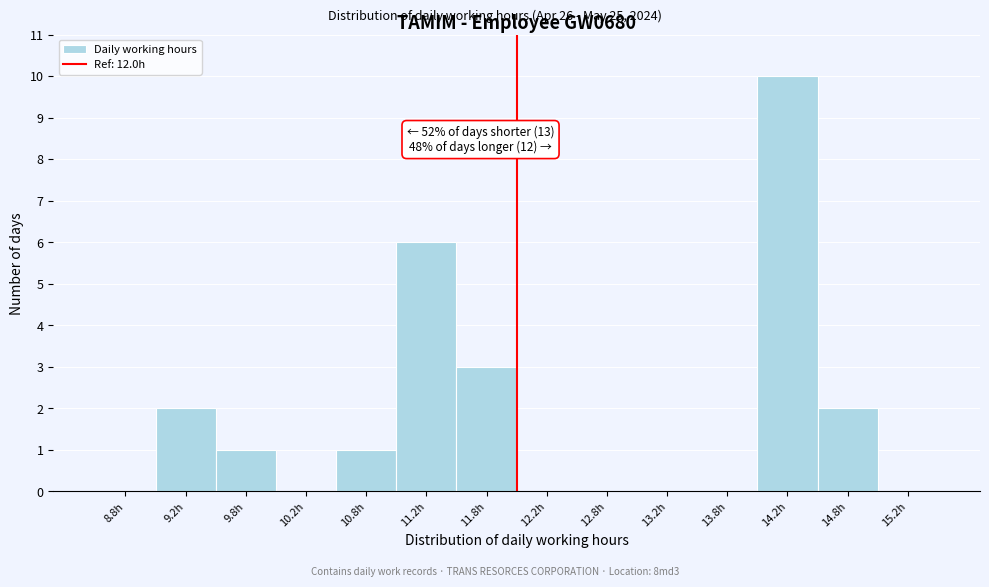

Over which range of the x-axis is the bar tallest?

14.0 to 14.5